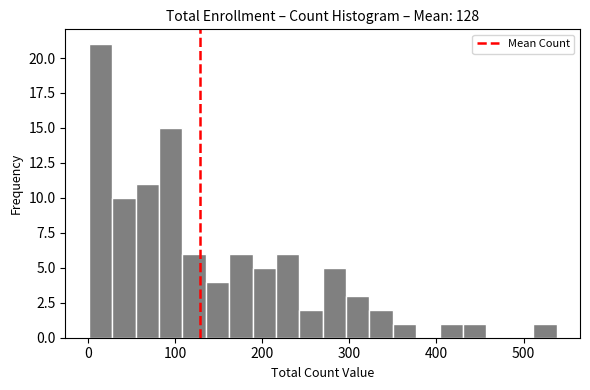

Around what value on the x-axis is the tallest bar? Give the approximate position of its centre, as read against the axis.

10